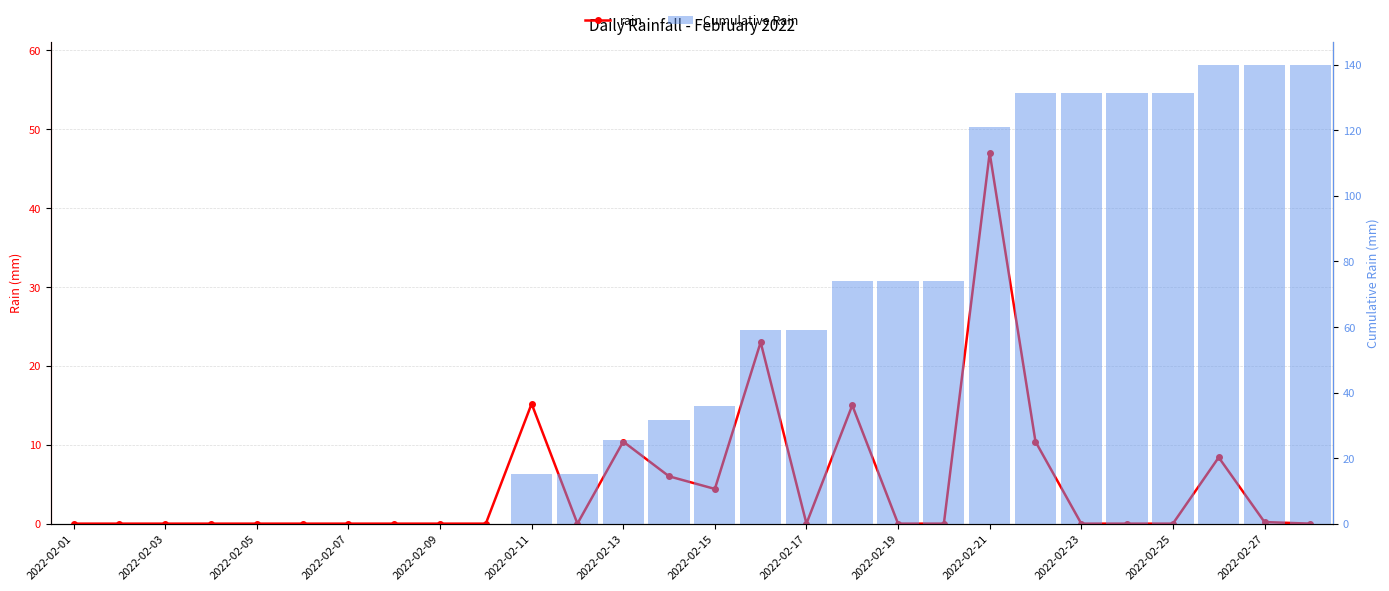

How many data points in Cumulative Rain are less than 36?

14